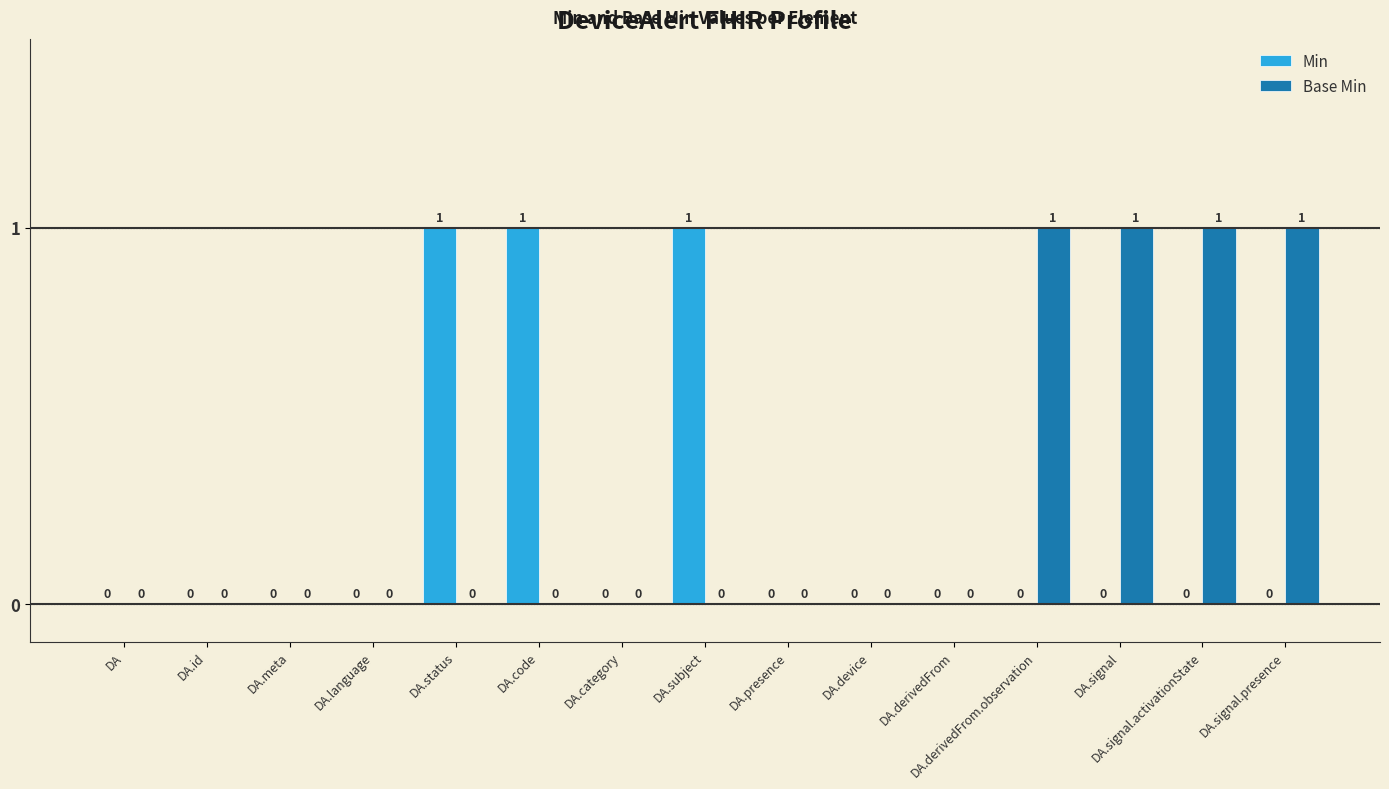

How many Min values are between 0 and 1?

15